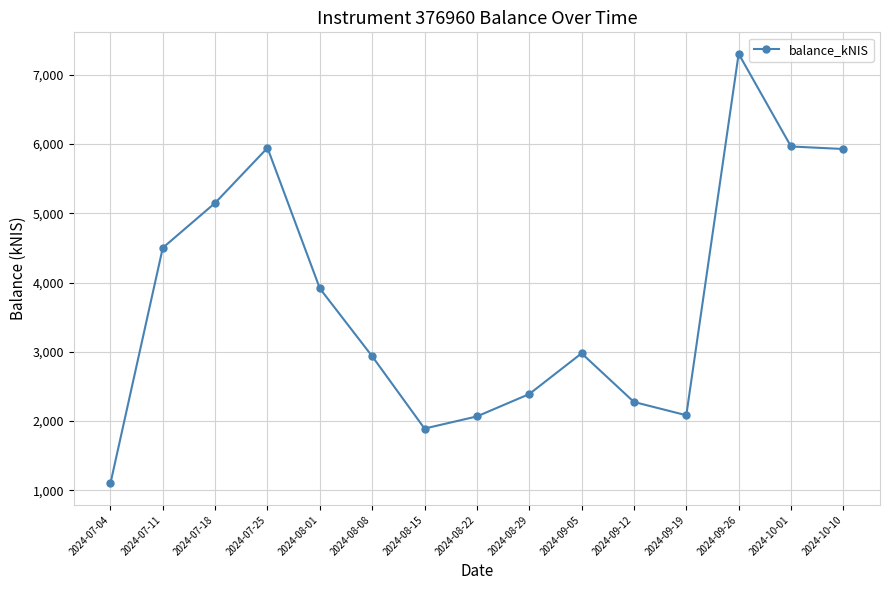

What is the difference between the maximum and minimum values?

6200.5